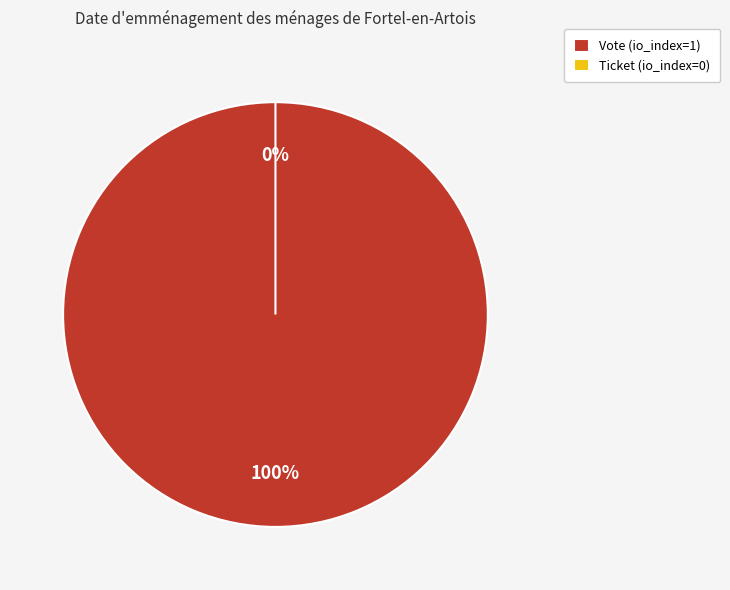

To the nearest percent, what portion does Vote (io_index=1) represent?

100%